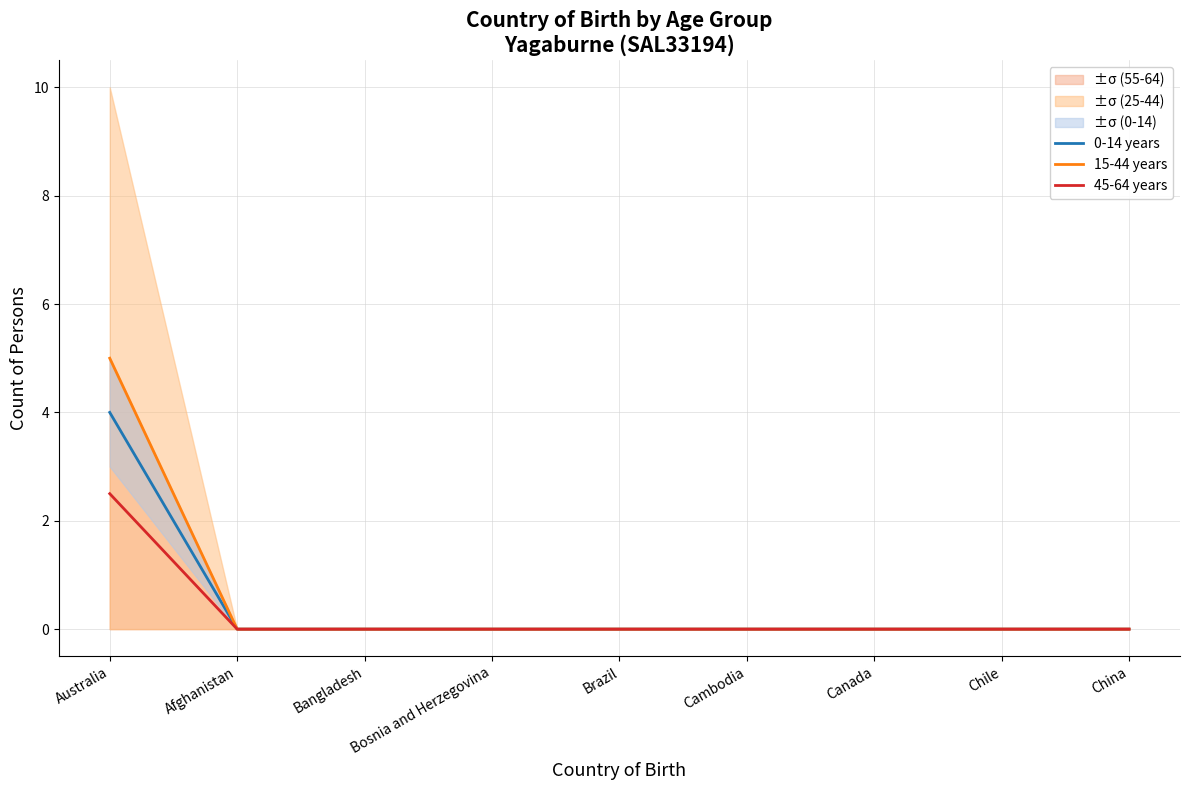

At how many categories does at least one series exceed 1?

1